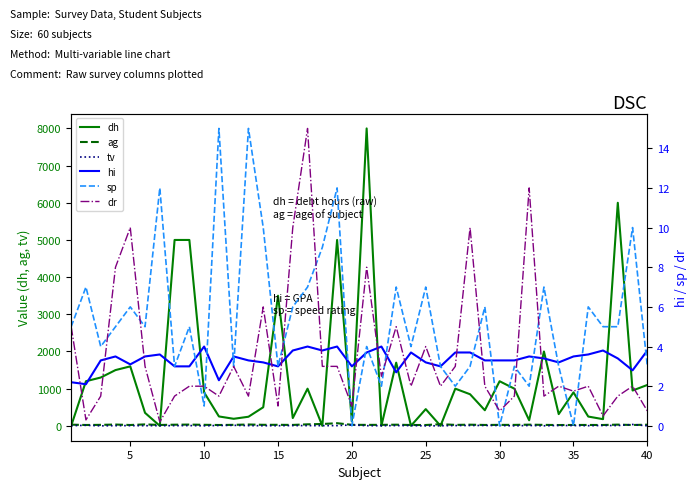

How many lines are shown in the chart?

6